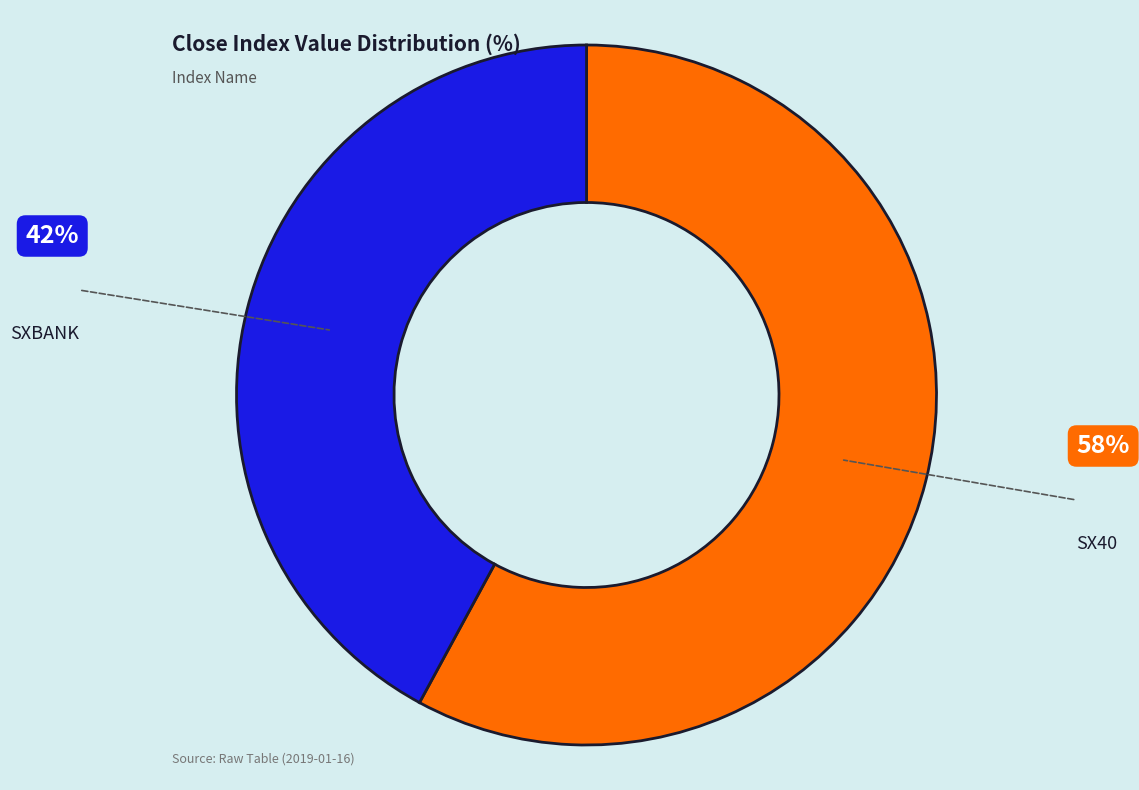

Is it true that SX40 is 45% of the pie?

False